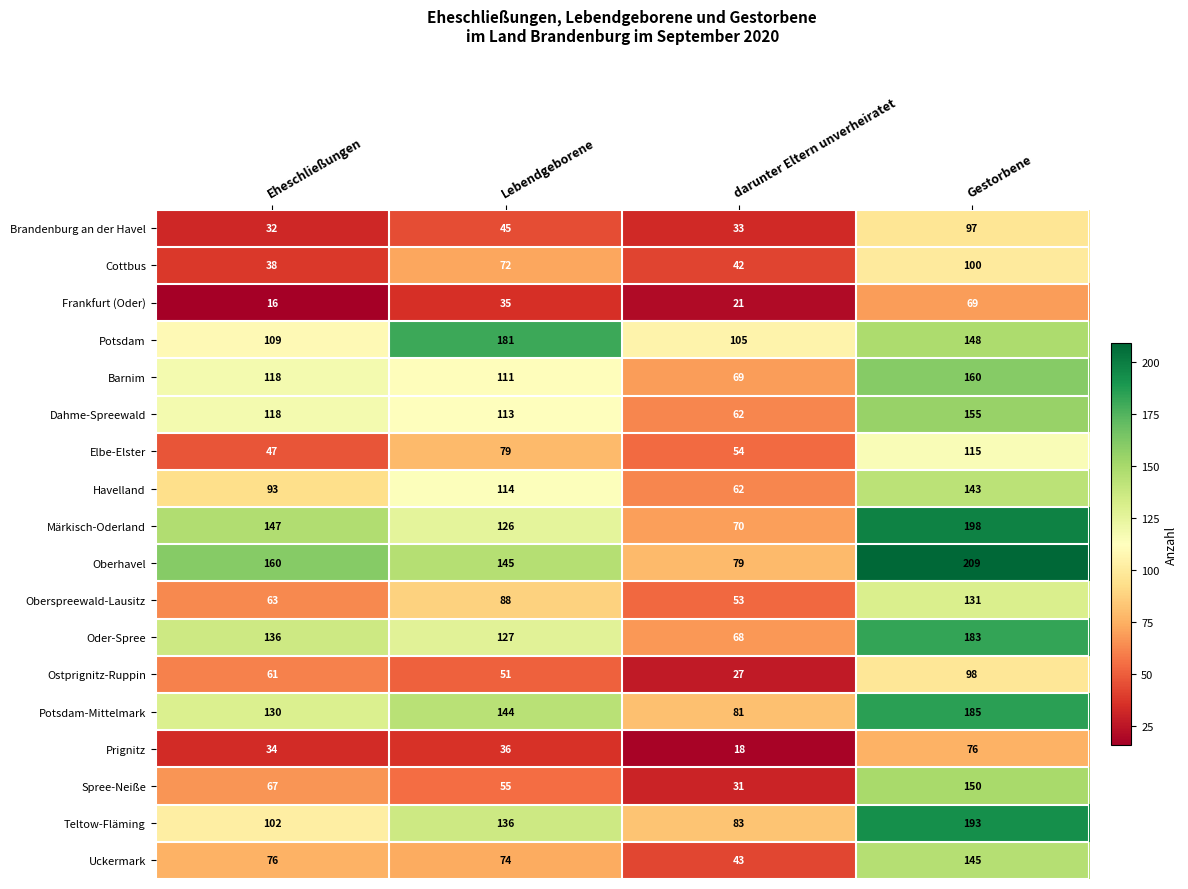

True or false: Potsdam-Mittelmark has a value of 228 at Eheschließungen.

False